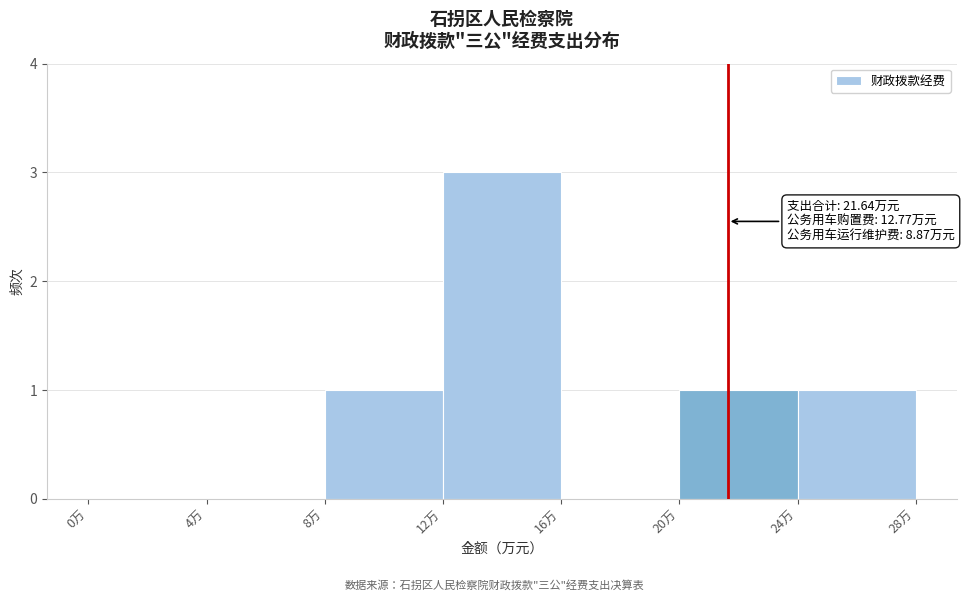

Over which range of the x-axis is the bar tallest?

12 to 16